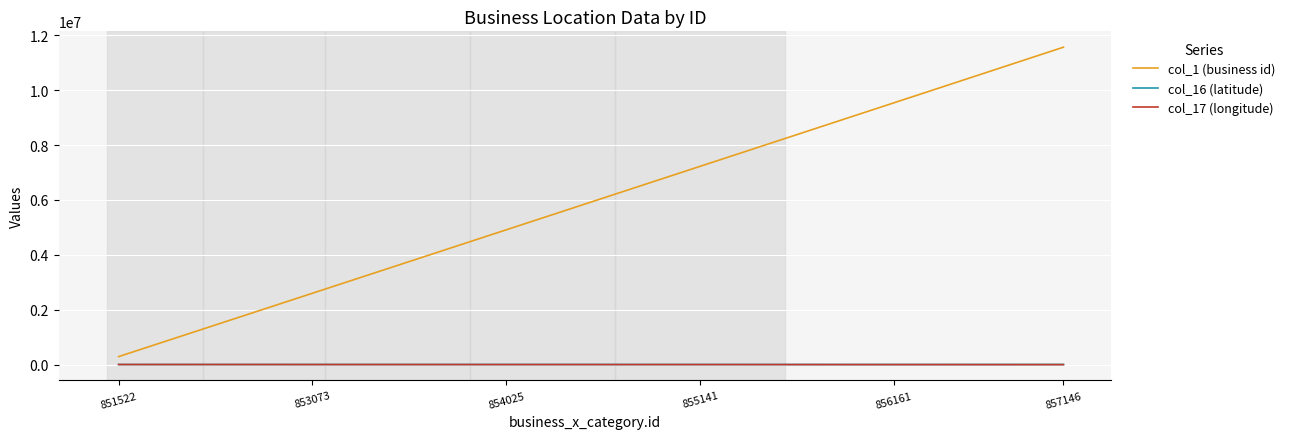

Which series has the largest total across all categories?

col_1 (business id)